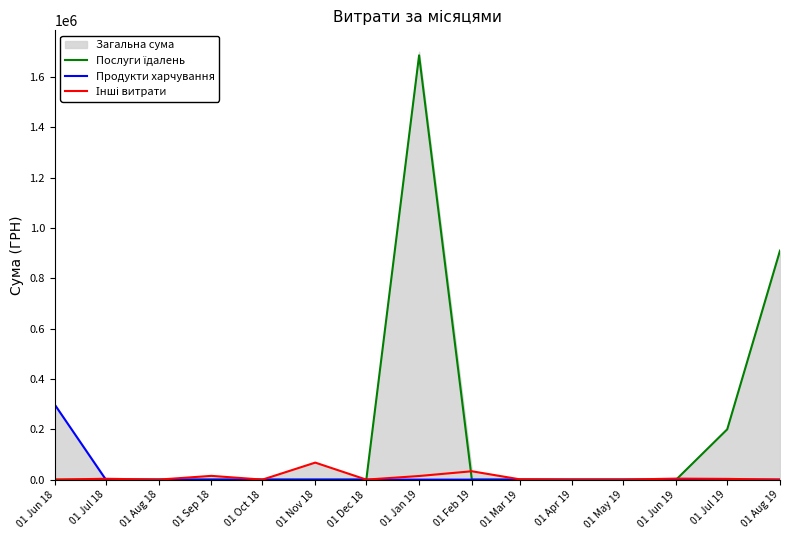

Which label corresponds to the largest value in the chart?

01 Jan 19